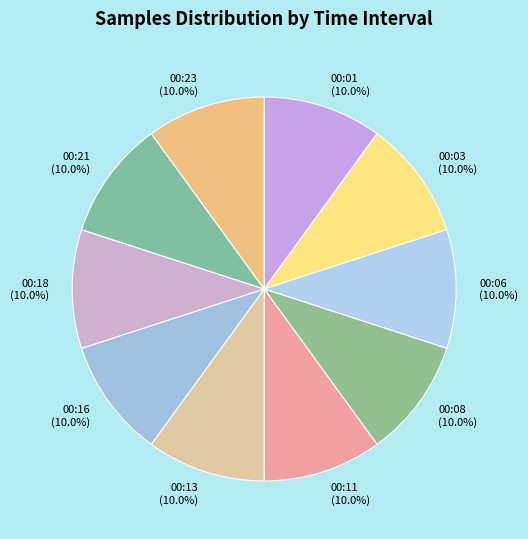

Approximately how many times larger is the value at 00:03 compared to 00:23?

1.0